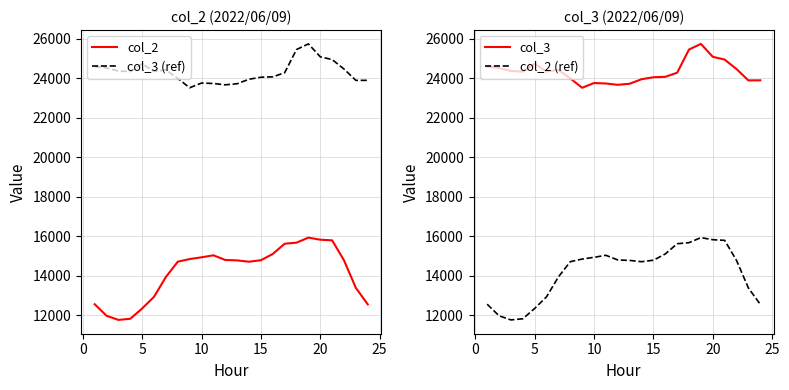

True or false: col_3 and col_2 (ref) intersect in this chart.

False